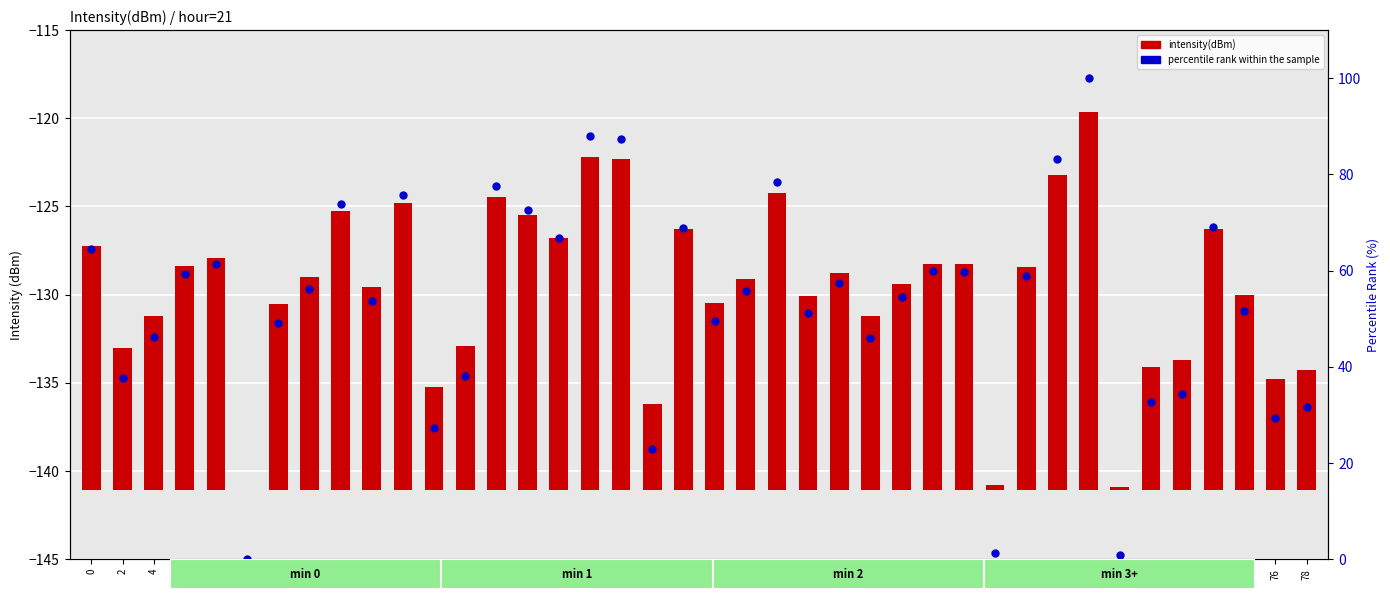

At how many categories does at least one series exceed 57?

19